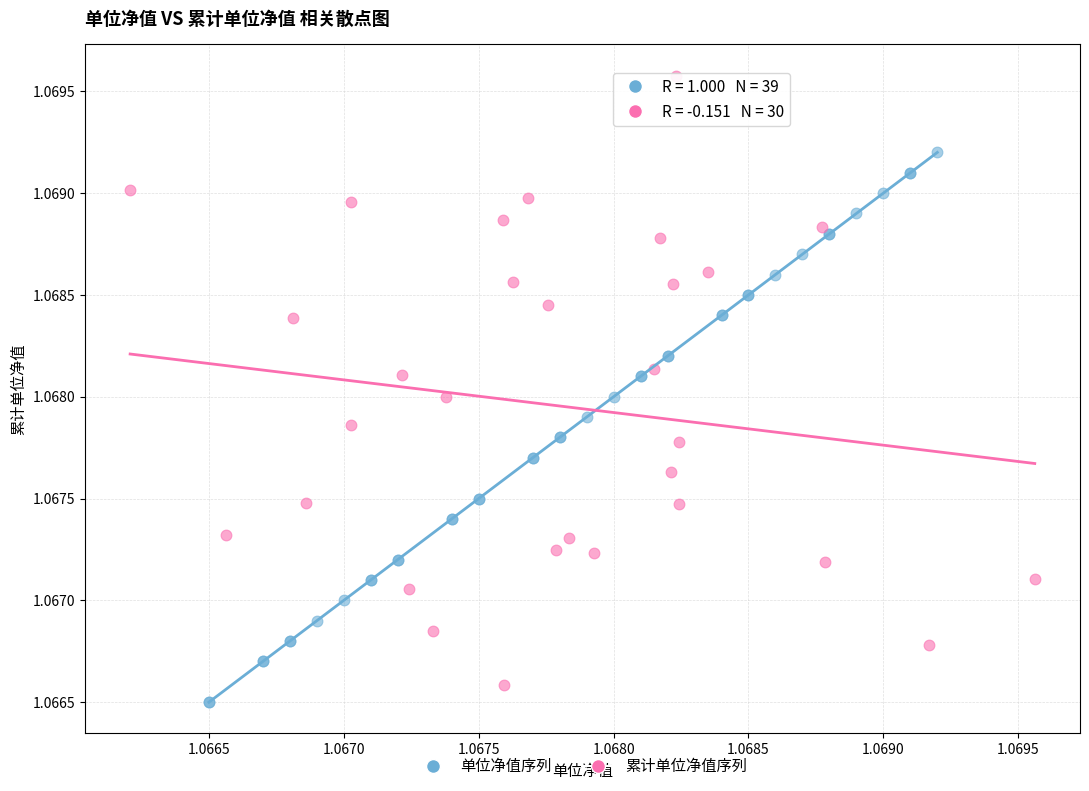

Which series reaches the maximum Y coordinate?

累计单位净值序列